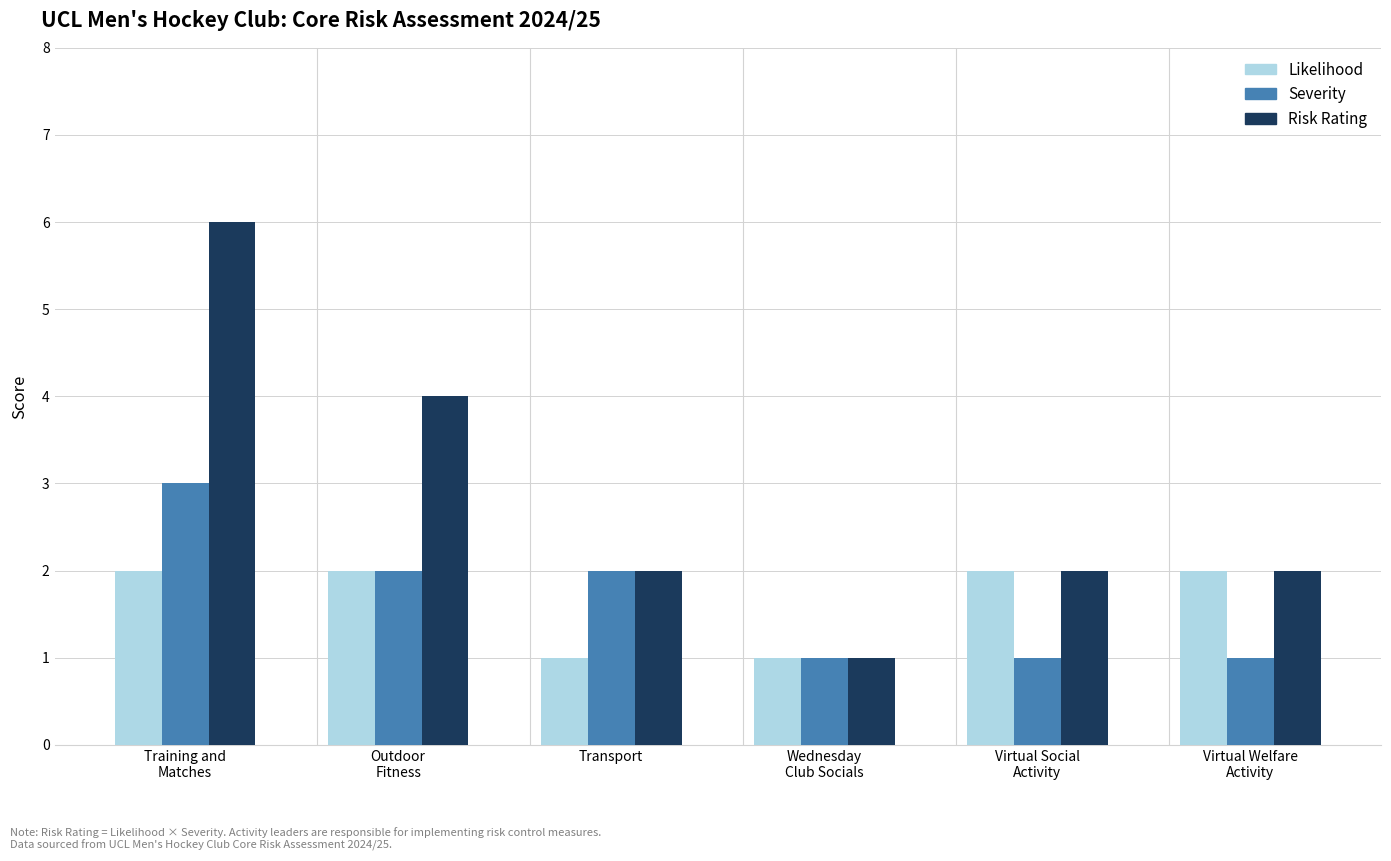

What is the total value across all series at Outdoor
Fitness?

8